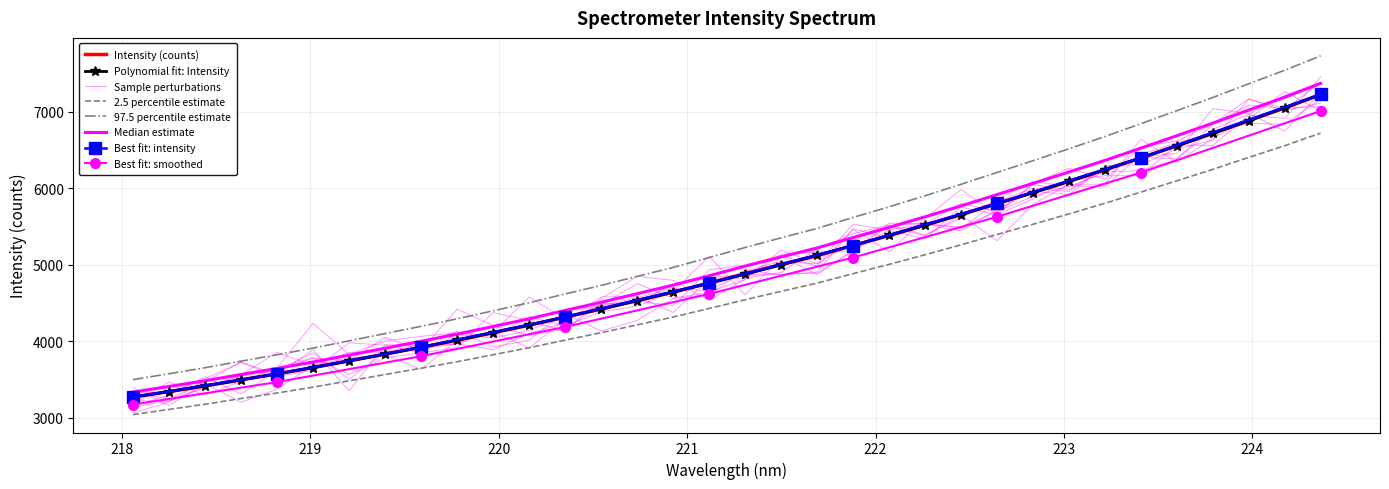

True or false: the data shows 2127.0 at 219.2067.

False